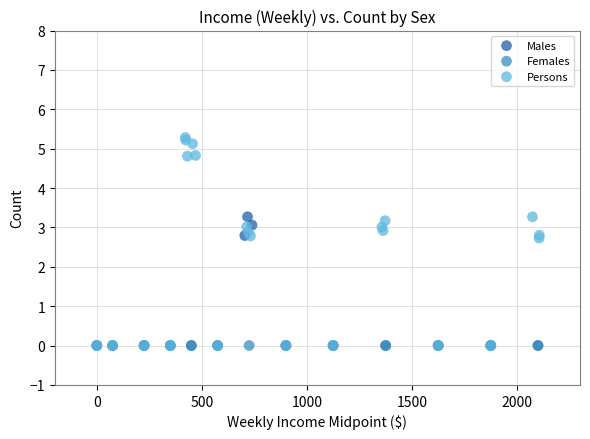

Which series contains the highest Y value?

Persons